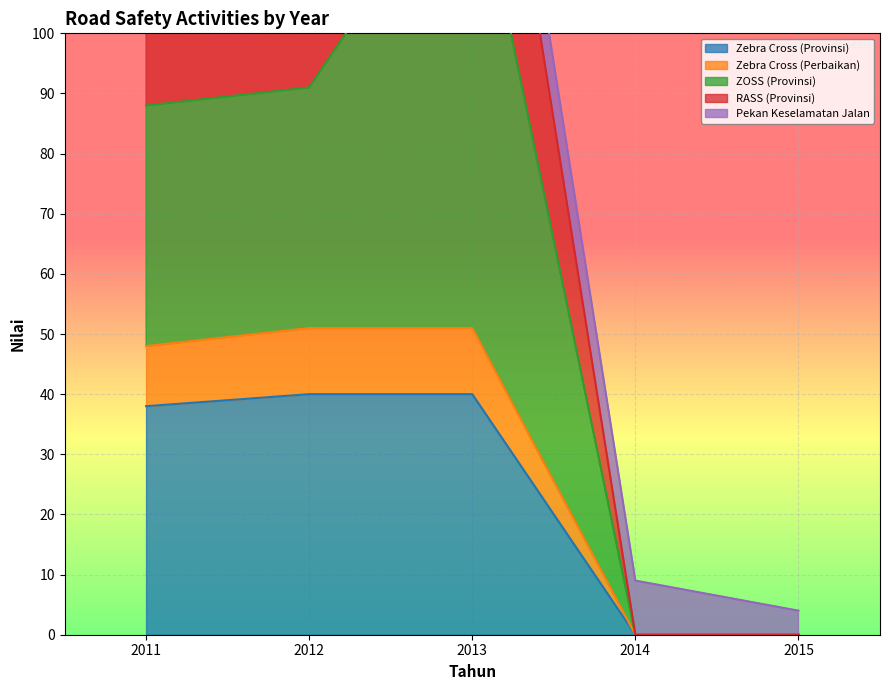

What is the difference between the highest and lowest values at 2011?

99